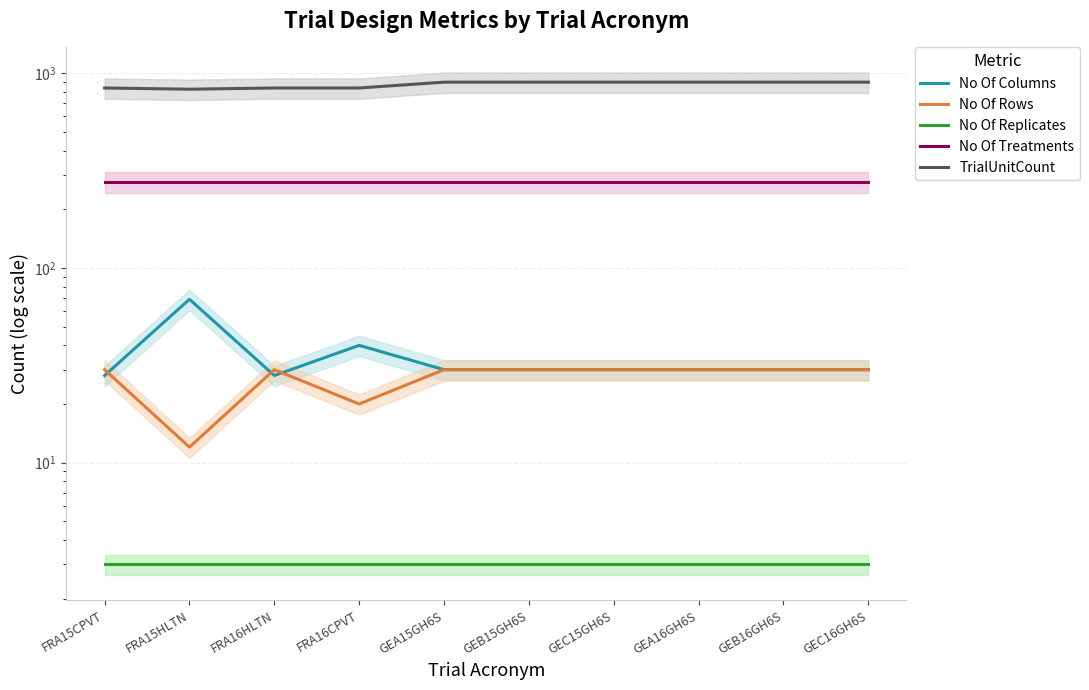

Between FRA16CPVT and GEB16GH6S, which is larger?

FRA16CPVT